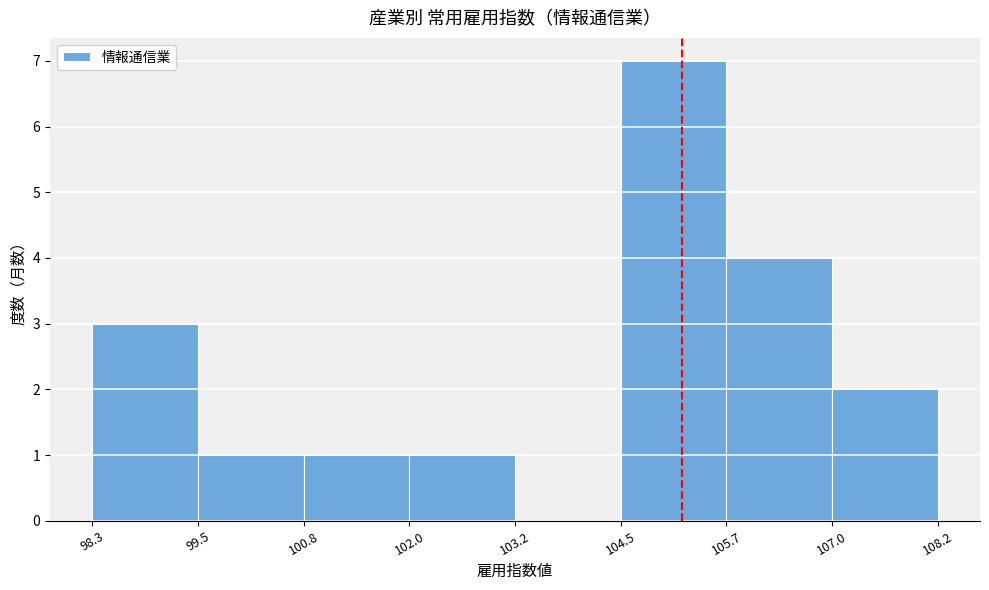

How tall is the bar that spans 102.0 to 103.2 on the x-axis? The values are not printed on the chart, so give them approximately, as read against the axis.

1